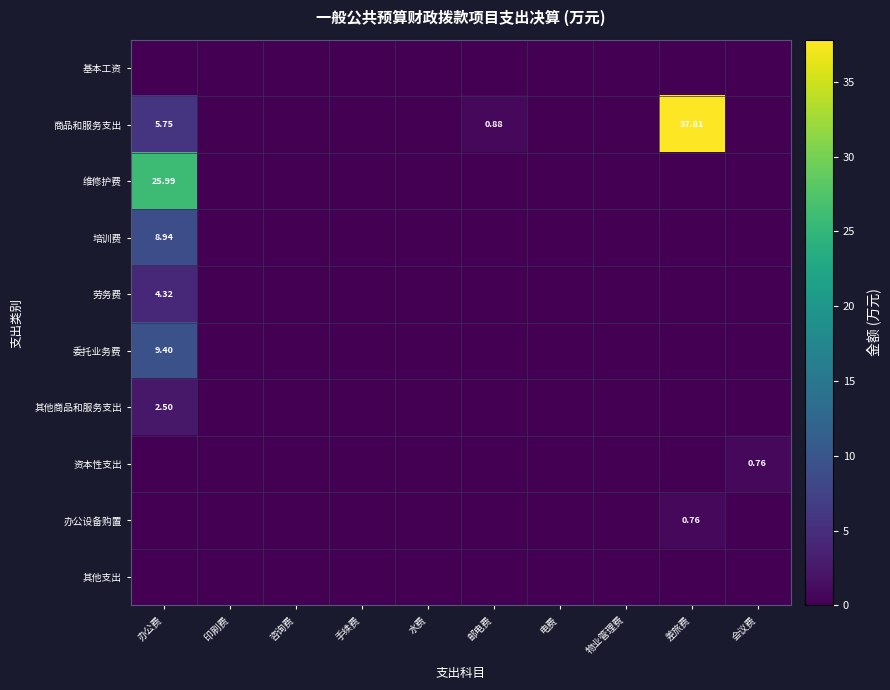

The value of 维修护费 at 会议费 is 16.2. True or false?

False